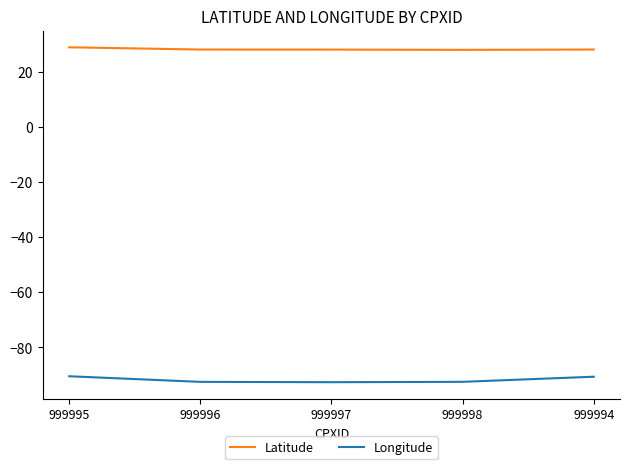

What is the smallest value displayed?

-92.7